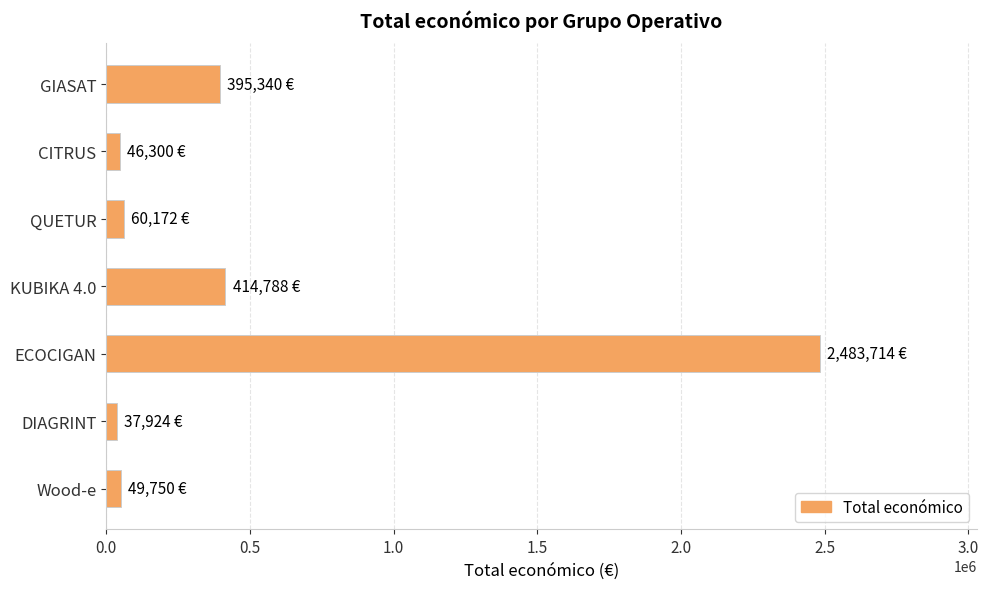

What is the greatest value displayed?

2483714